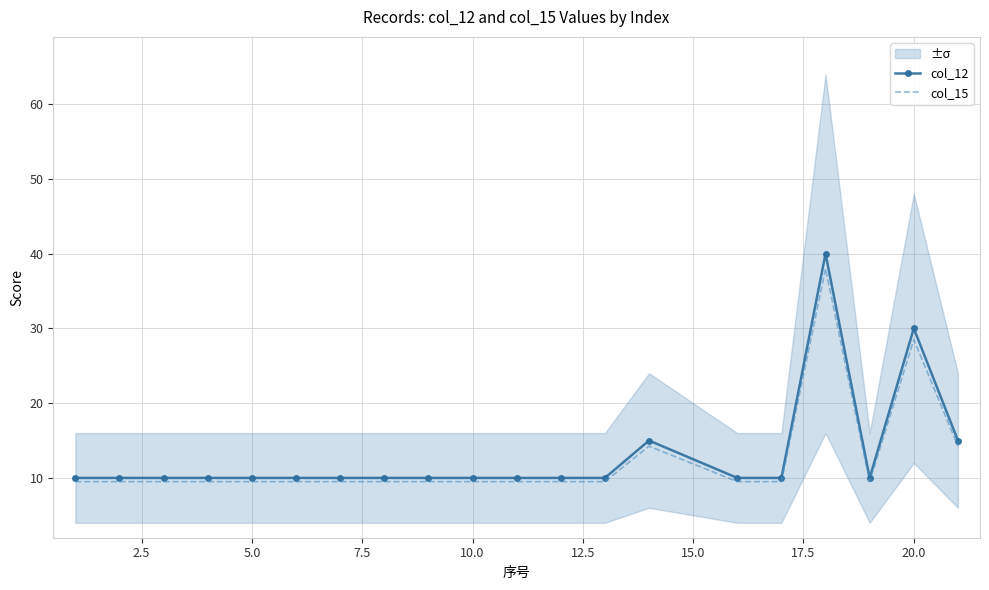

Reading left to right, what are all the values shown in this chart?

col_12: 10.0	10.0	10.0	10.0	10.0	10.0	10.0	10.0	10.0	10.0	10.0	10.0	10.0	15.0	10.0	10.0	40.0	10.0	30.0	15.0
col_15: 9.5	9.5	9.5	9.5	9.5	9.5	9.5	9.5	9.5	9.5	9.5	9.5	9.5	14.2	9.5	9.5	38.0	9.5	28.5	14.2